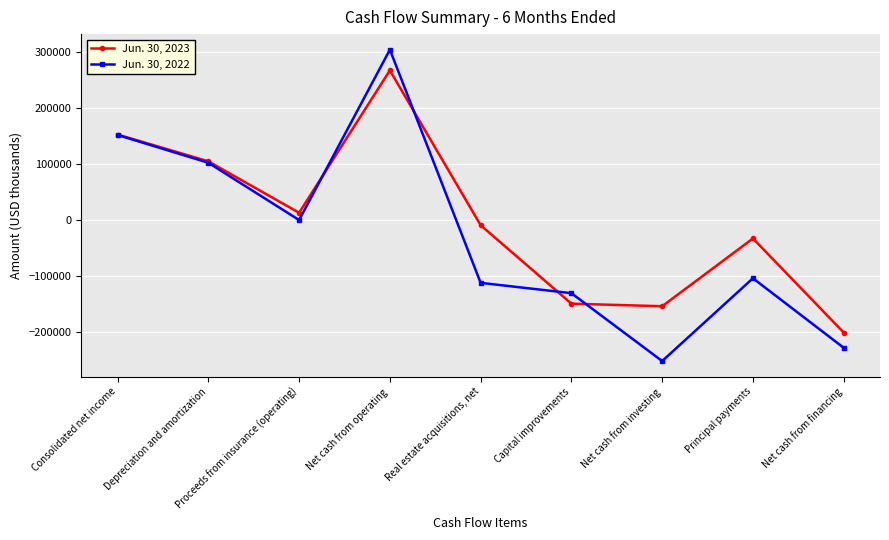

Reading right to left, what are all the values shown in this chart?

Jun. 30, 2023: -200457	-32814	-153606	-149002	-9180	266826	13022	104673	152508
Jun. 30, 2022: -227662	-103734	-251352	-130337	-111917	303765	59	102173	151640